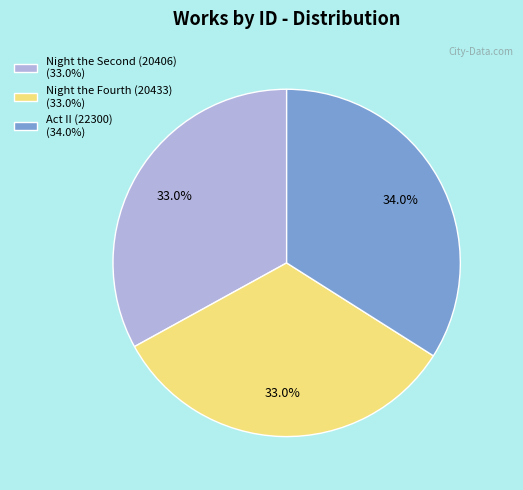

Does Act II (22300) represent more than half of the total?

No